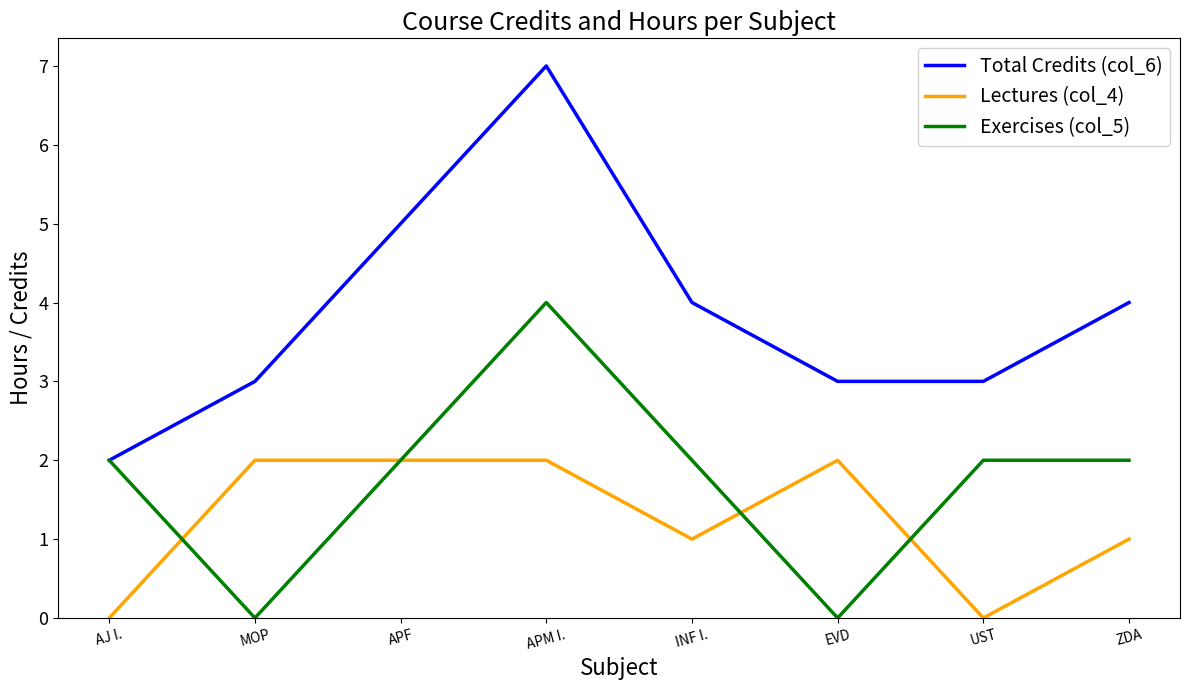

How many categories are shown in the chart?

8